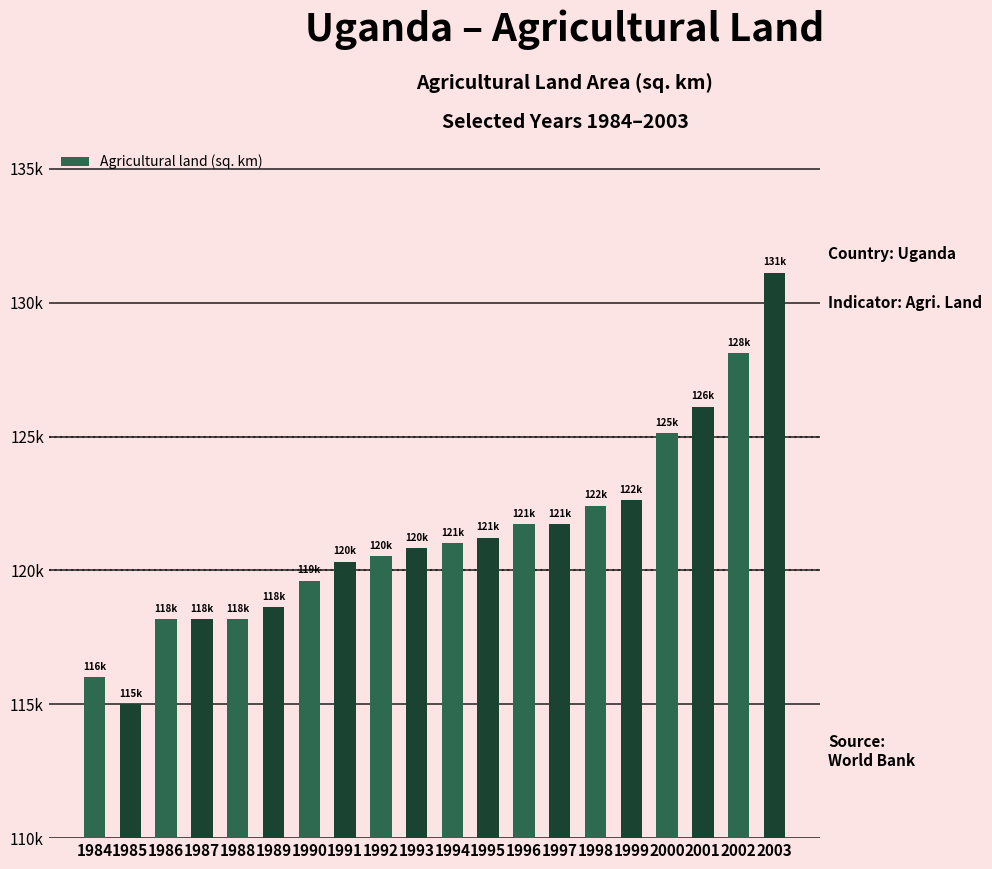

Which category has the lowest value across all series?

1985